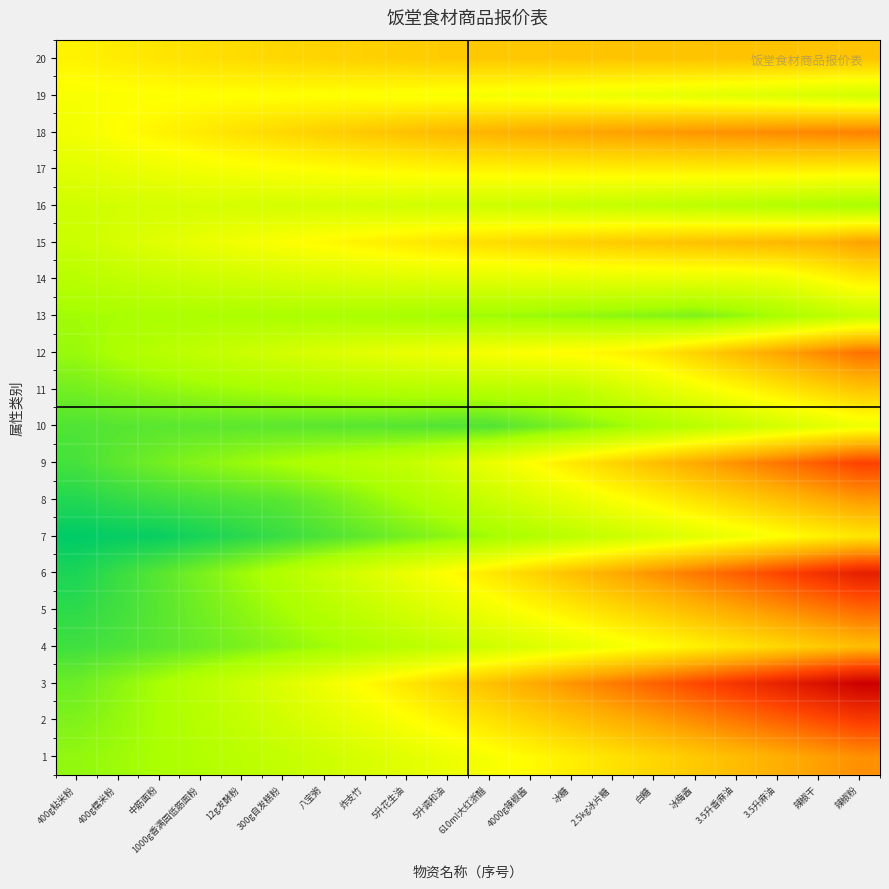

At 400g粘米粉, list the series in order from largest to smallest.

20, 19, 18, 17, 16, 15, 14, 13, 12, 1, 2, 11, 3, 10, 9, 4, 5, 8, 6, 7